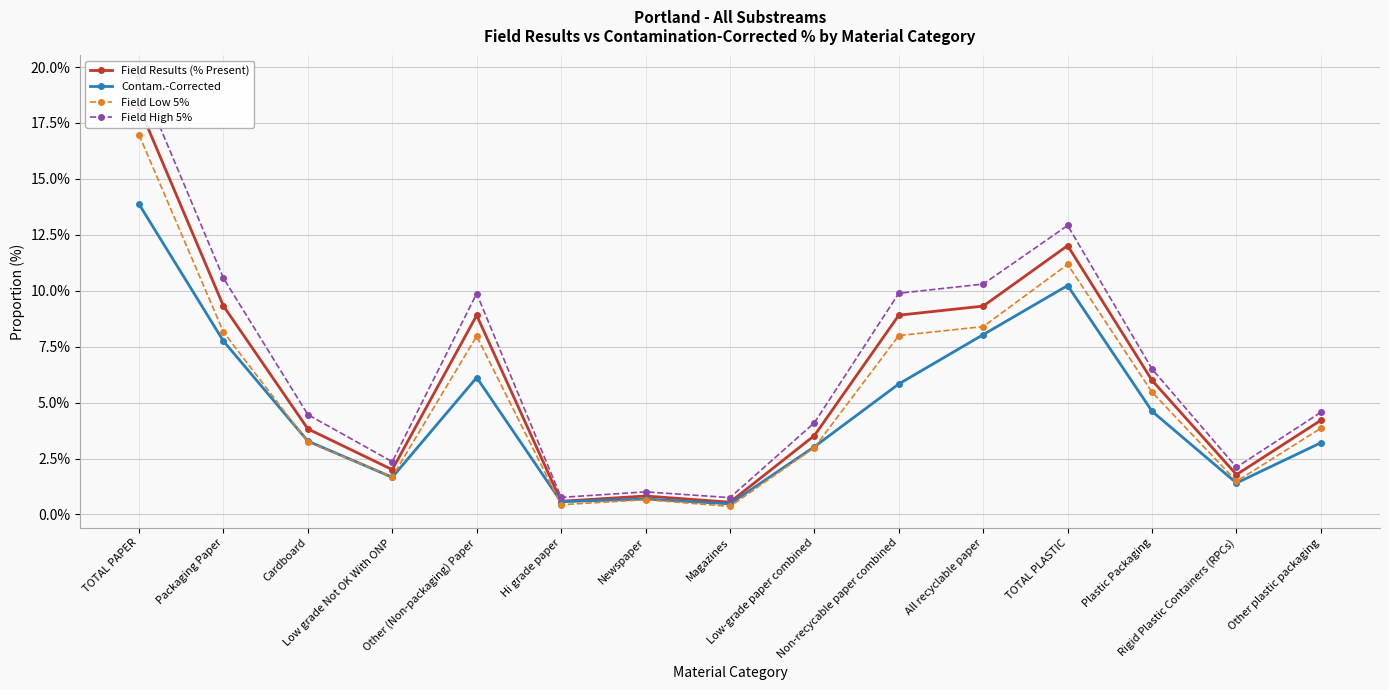

In Field Low 5%, how many points are lower than both neighbors (excluding endpoints)?

4